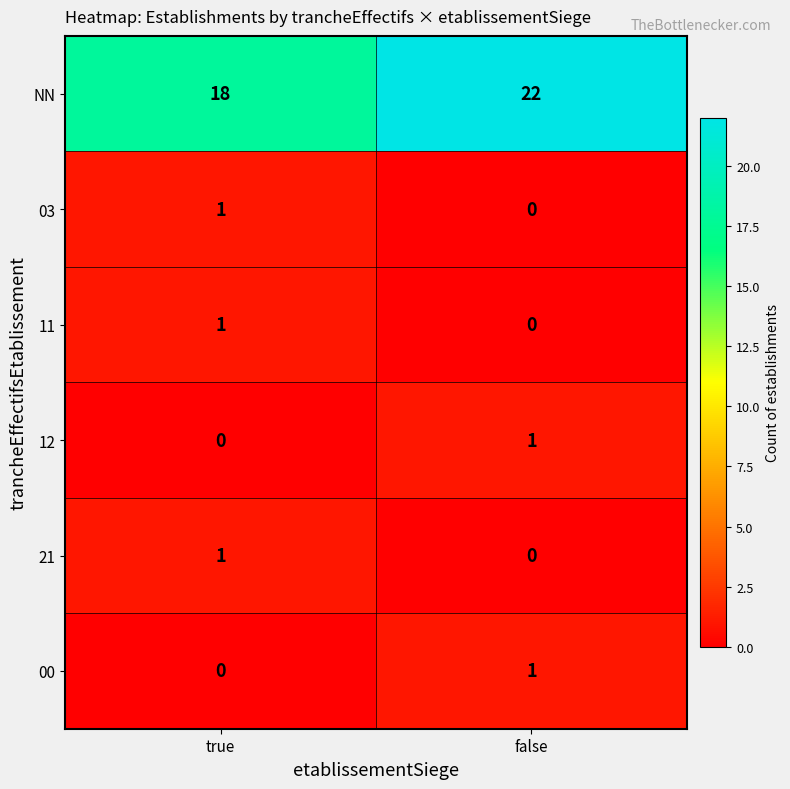

List the labels in order of 00 value, largest first.

false, true